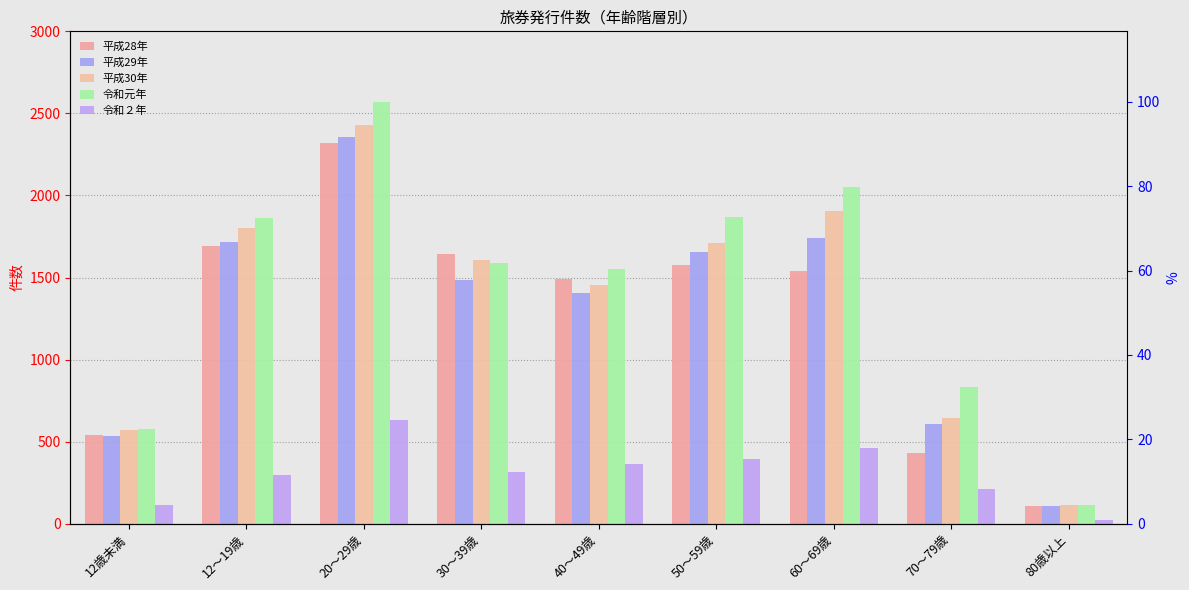

Are the bars grouped side by side (vs. stacked)?

Yes